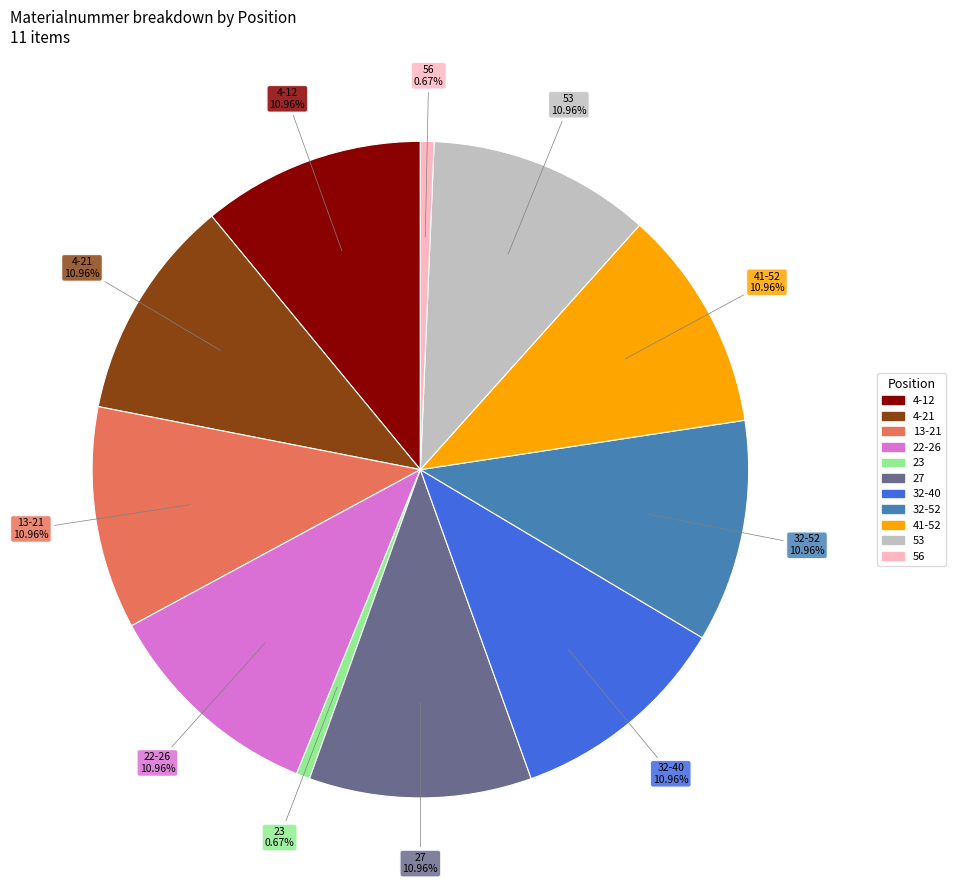

Do 56 and 32-40 together represent more than half of the pie?

No